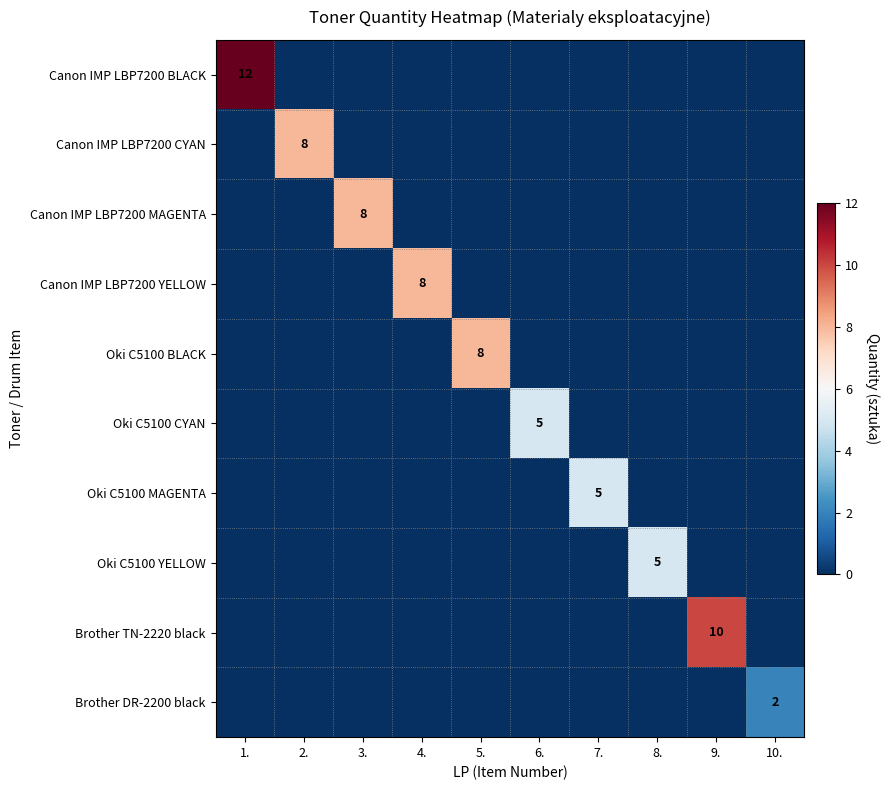

Is it true that Oki C5100 BLACK equals 8 at 5.?

True